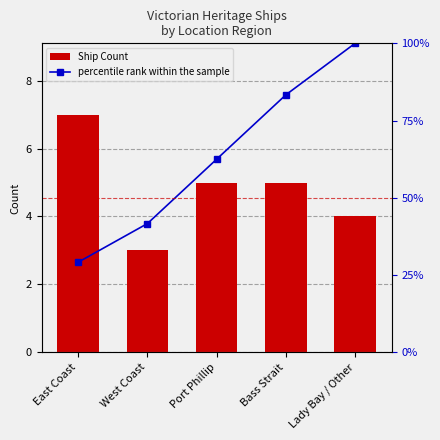

Read the percentile rank within the sample value at East Coast.

29.2